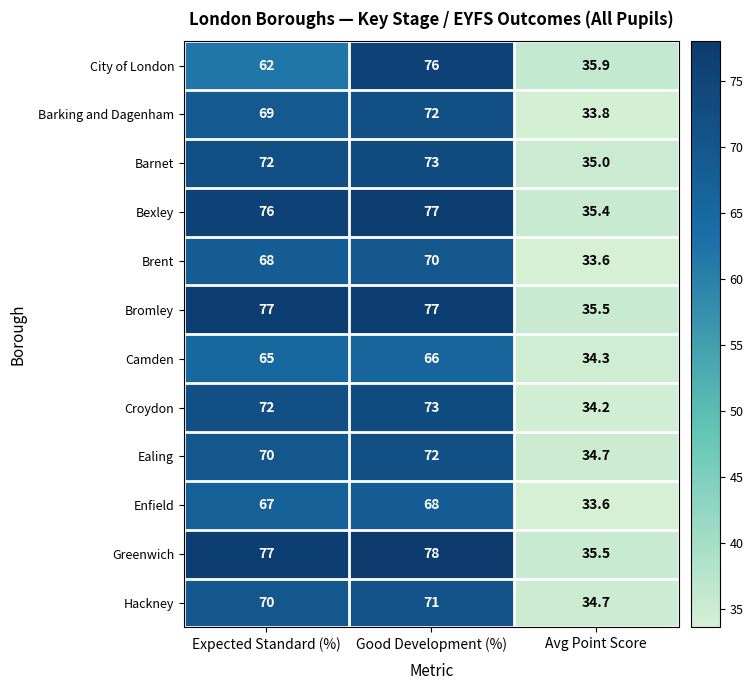

What is the difference between the Croydon values at Expected Standard (%) and Avg Point Score?

37.8